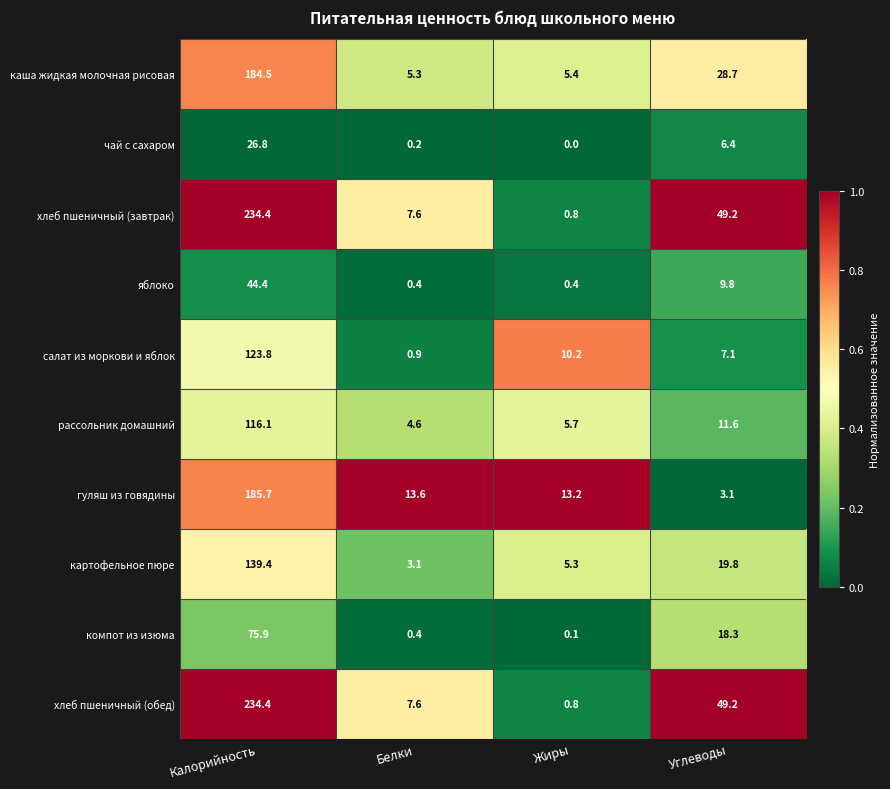

Is the value of салат из моркови и яблок at Белки greater than the value of картофельное пюре at Калорийность?

No